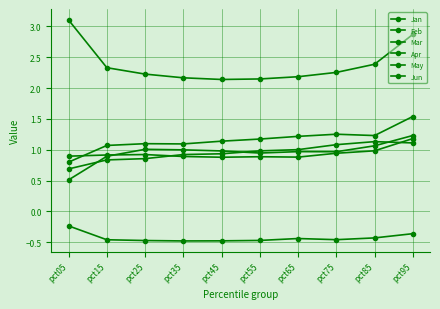

What is the difference between the maximum and second lowest values in the Apr series?

0.3